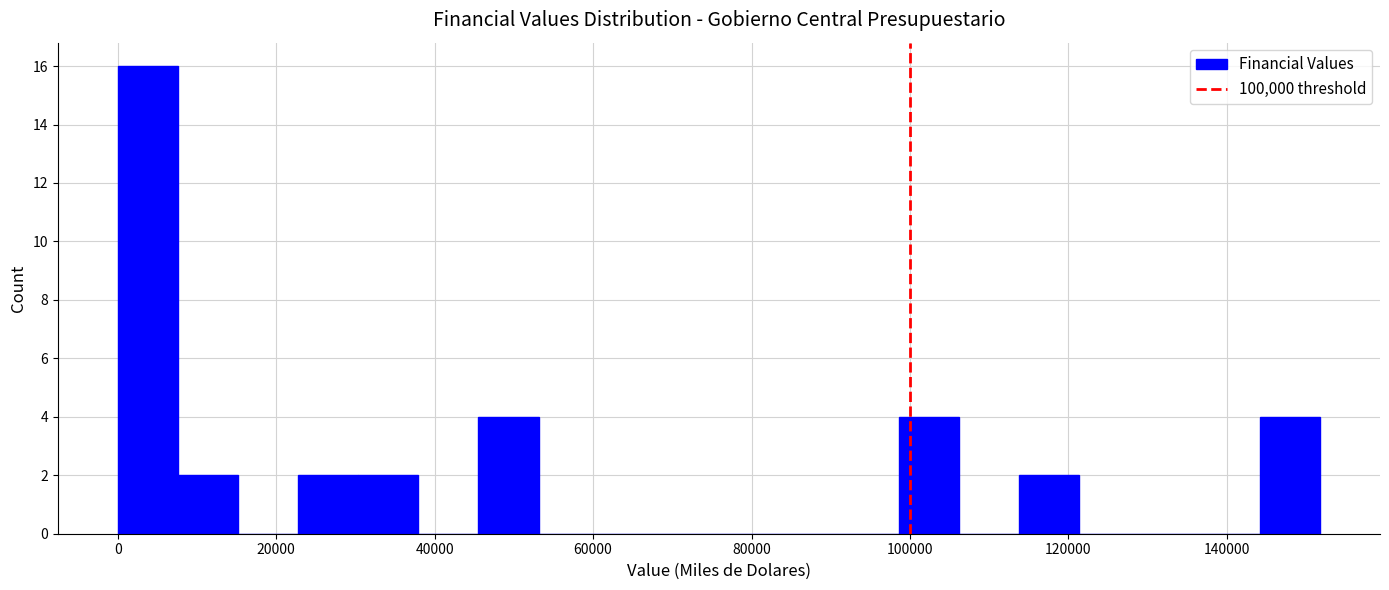

Read against the x-axis, roughly where is the centre of the tallest bar?

4000